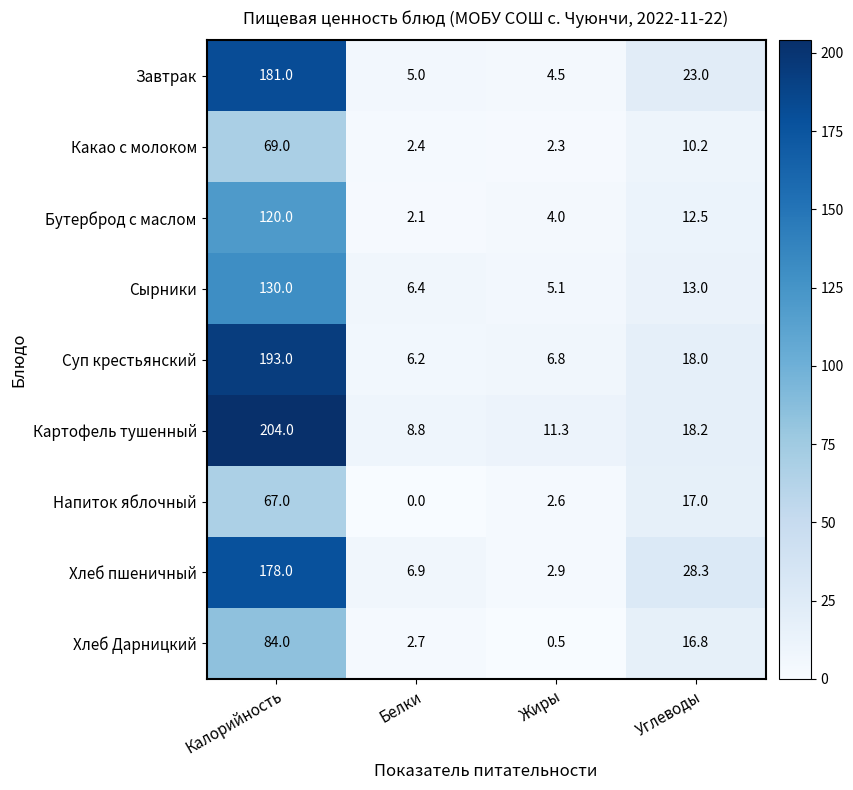

At which label is Завтрак closest to 92?

Углеводы